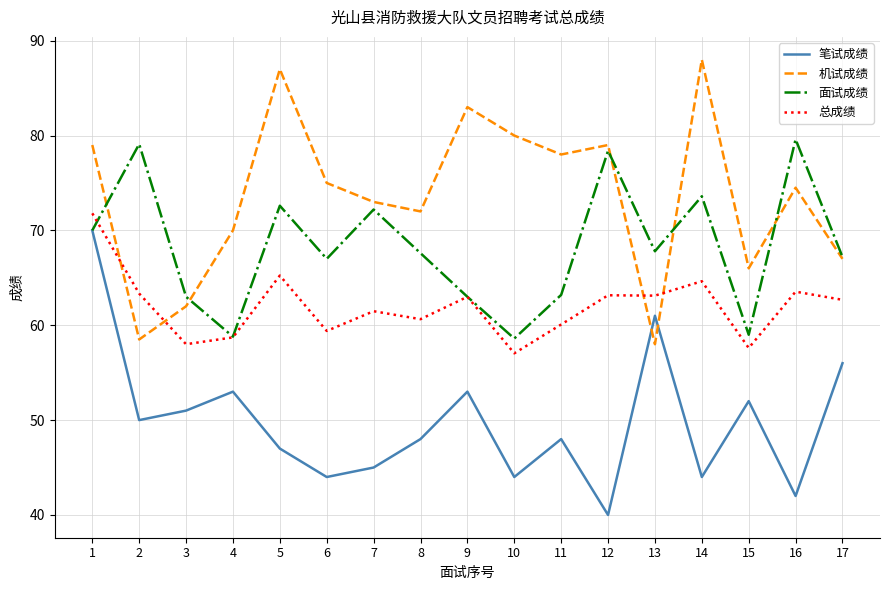

What is the sum of all 总成绩 values?

1053.5